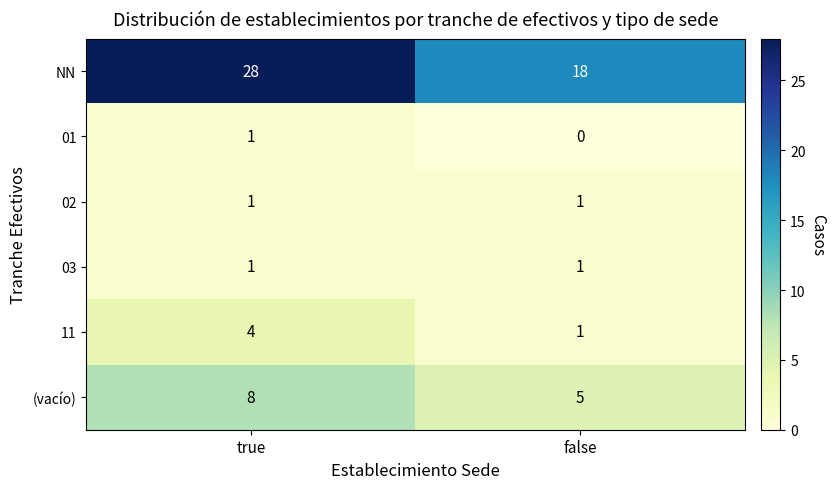

What is the difference between the 11 values at true and false?

3